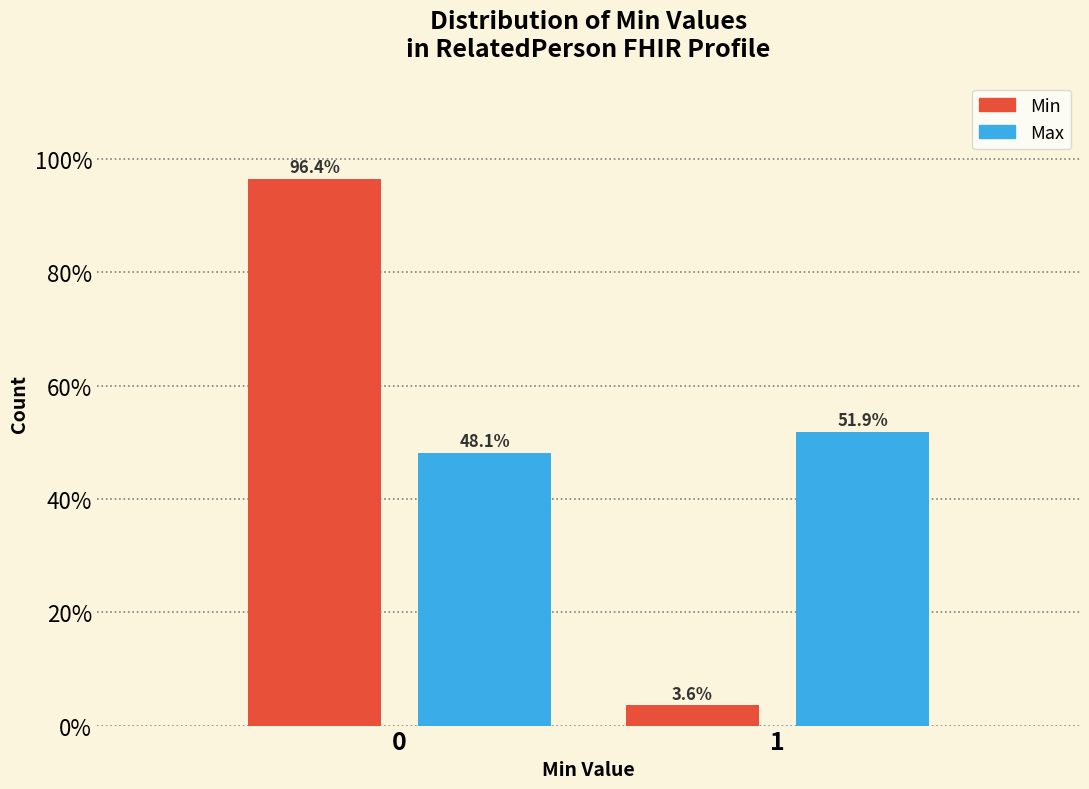

Reading right to left, list all the values displayed in this chart.

Min: 1=3.6	0=96.4
Max: 1=51.9	0=48.1